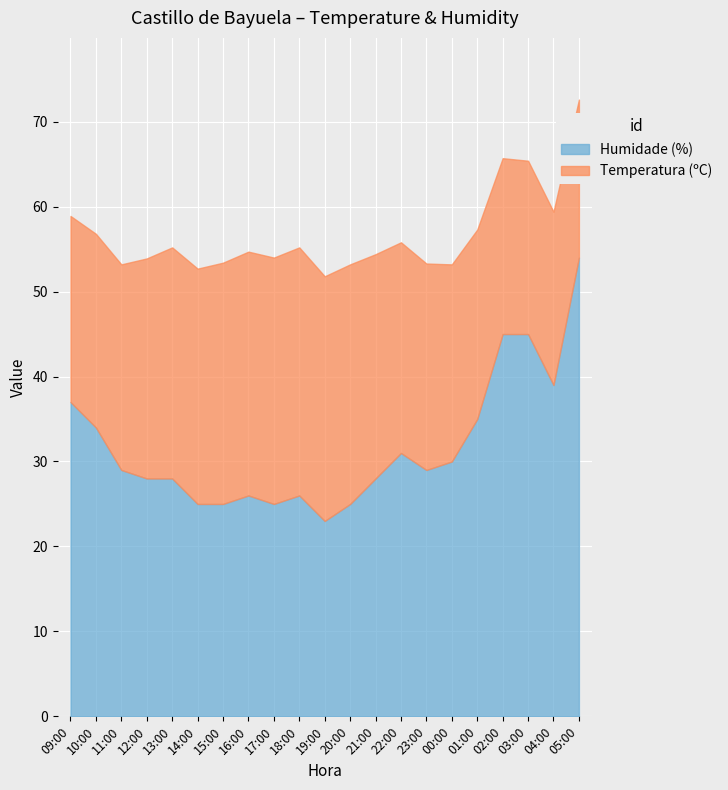

What is the average value of the Humidade (%) series?

31.8